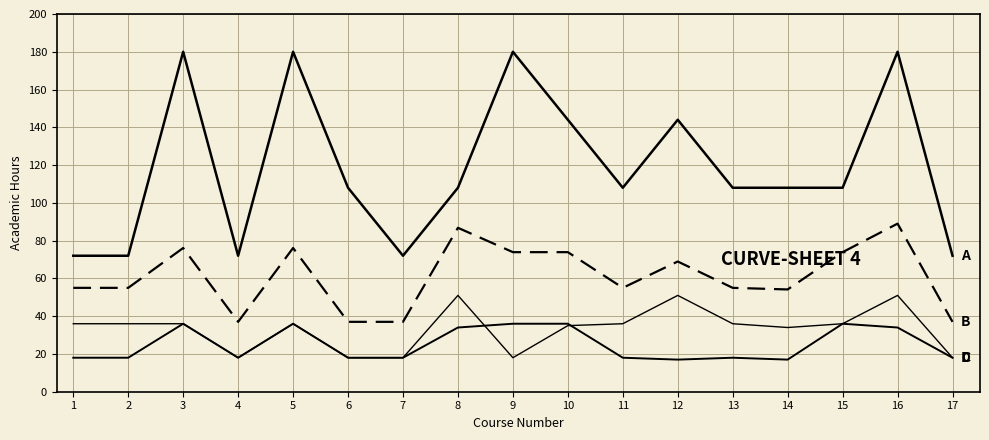

How many lines are shown in the chart?

4